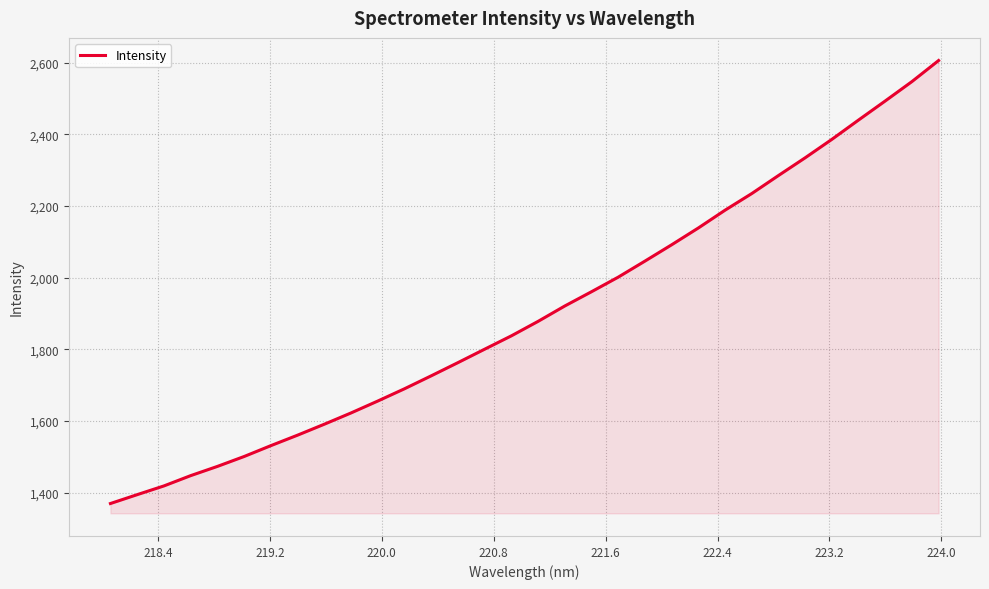

What is the difference between the maximum and minimum values?

1236.6